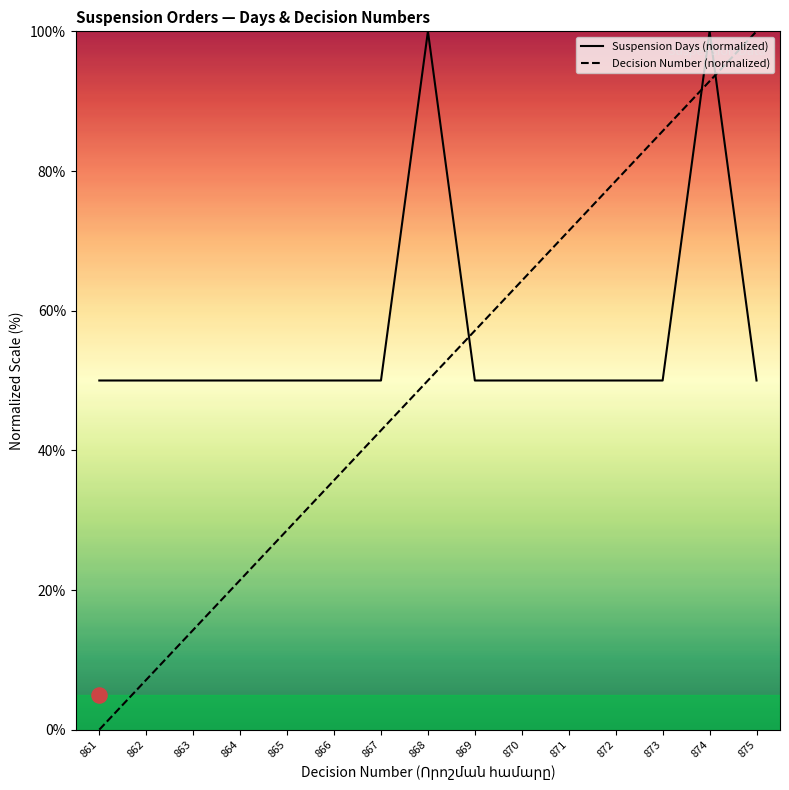

Which series reaches the minimum Y coordinate?

Decision Number